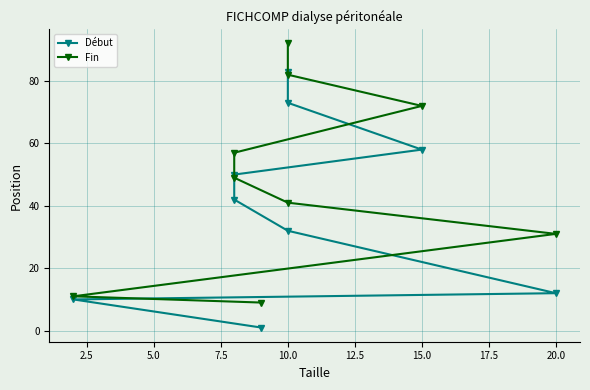

Is the value of Fin at 10.0 greater than the value of Début at 20.0?

Yes